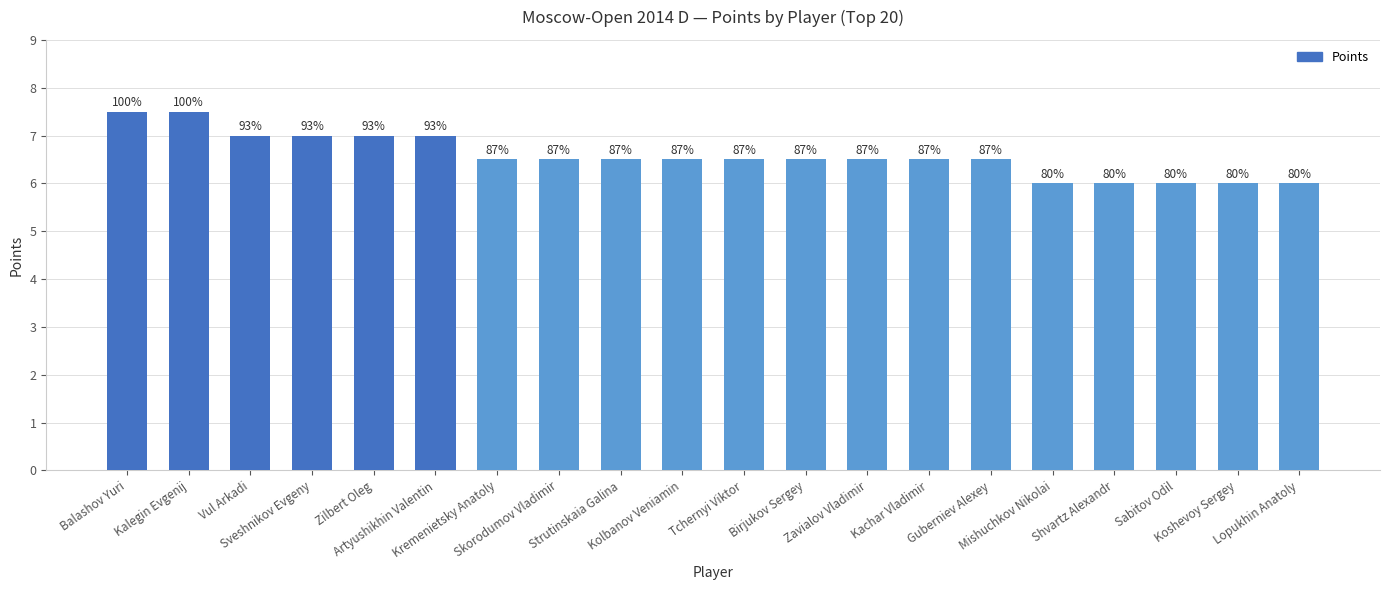

Between Kolbanov Veniamin and Shvartz Alexandr, which is larger?

Kolbanov Veniamin